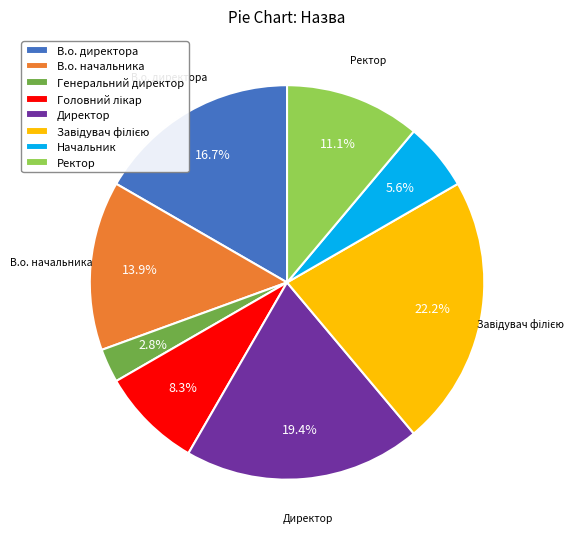

How many segments does this pie chart have?

8